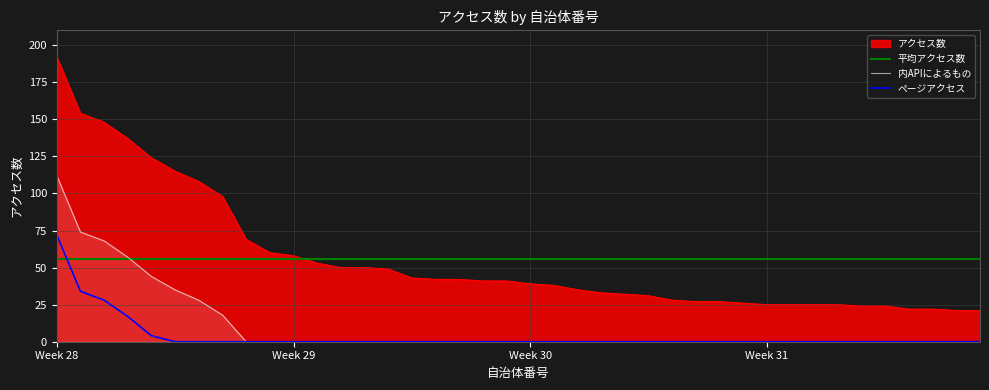

What is the difference between the values at 37 and 25?

10